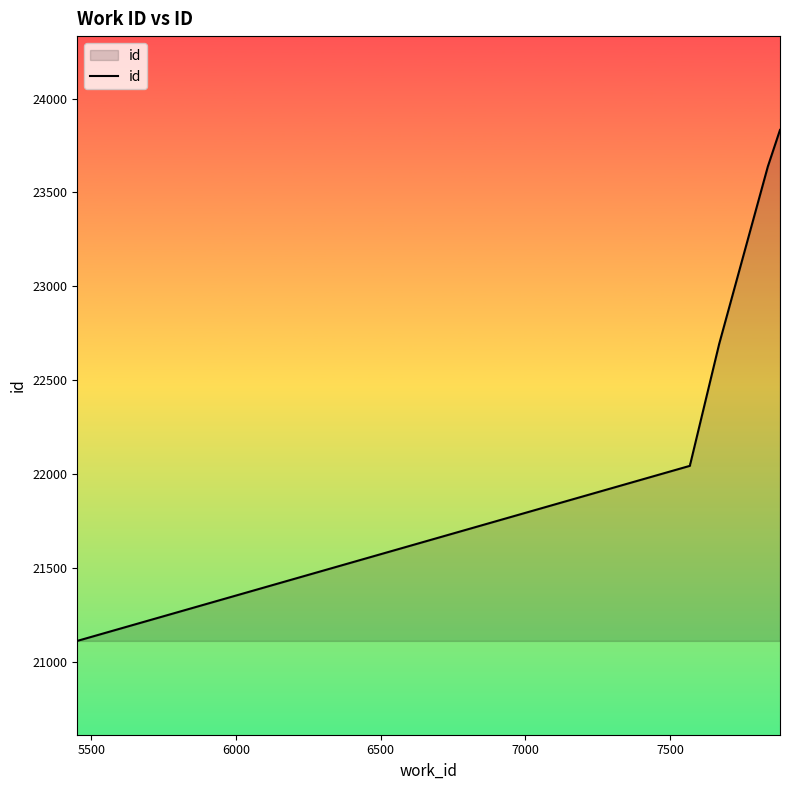

True or false: there are more than 1 points higher than both neighbors.

False